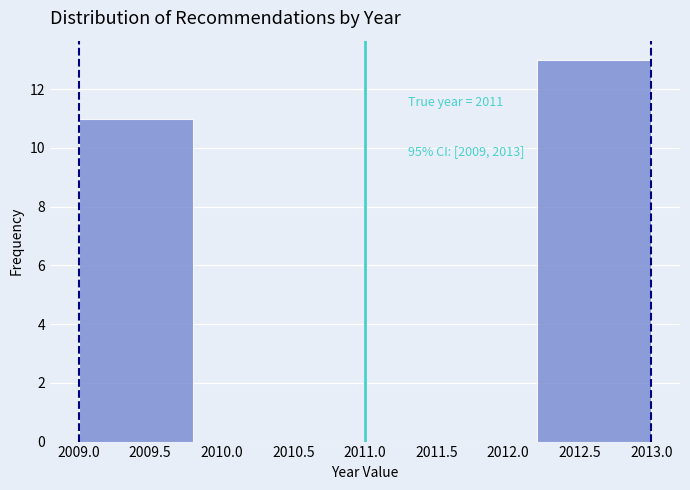

Which range on the x-axis has the tallest bar?

2012.2 to 2013.0